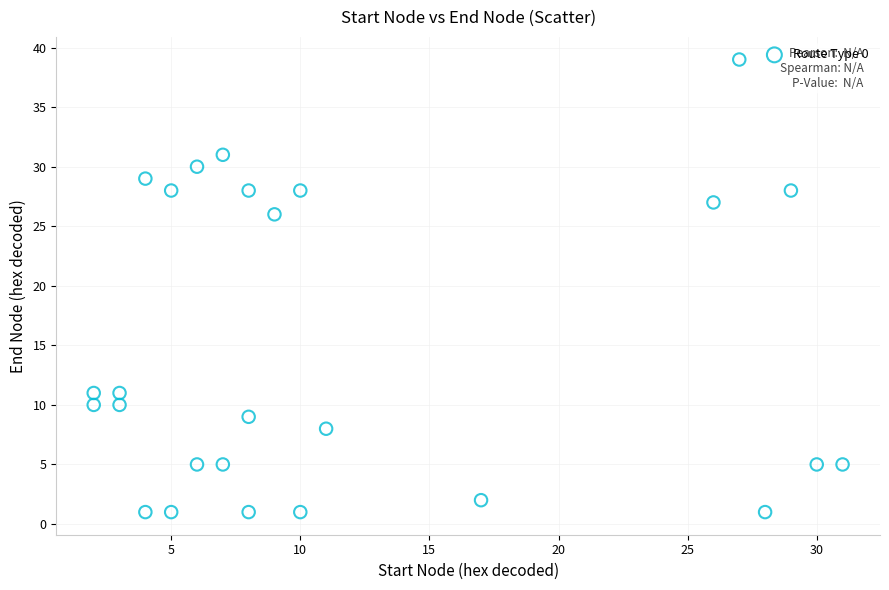

What is the range of X values (max minus min)?

29